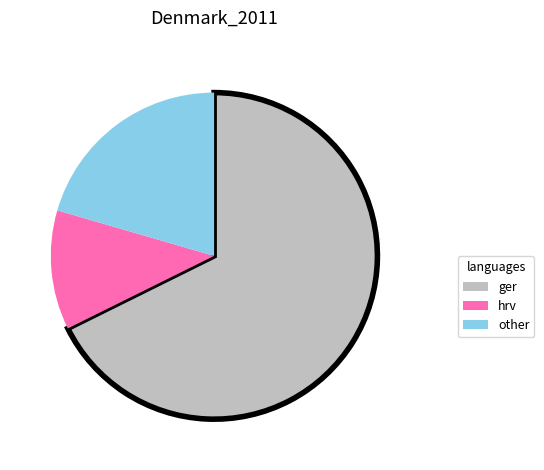

Is there a majority slice in this chart?

Yes